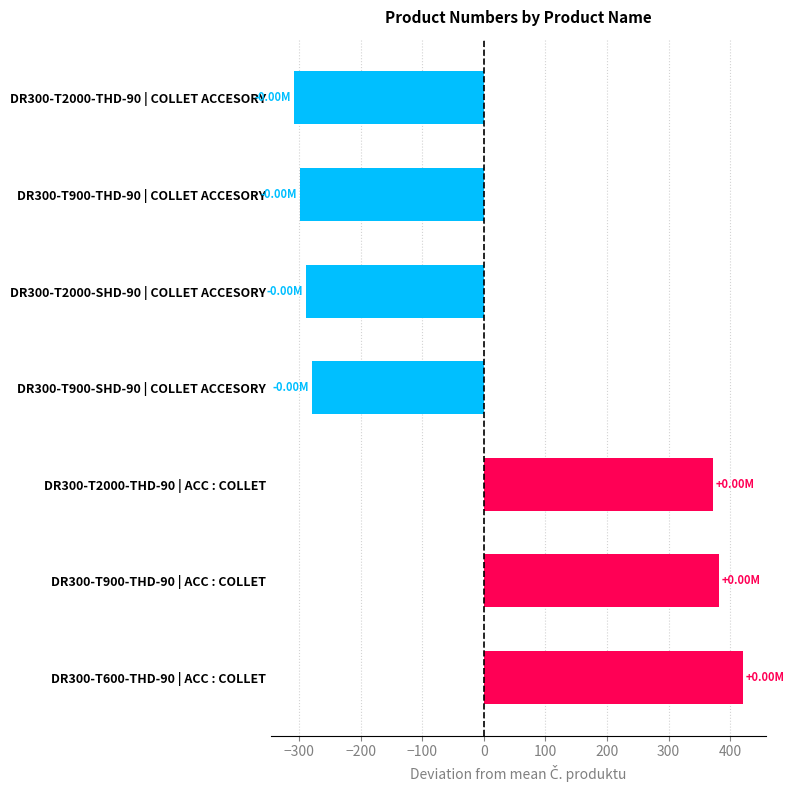

What is the difference between the values at DR300-T900-SHD-90 | COLLET ACCESORY and DR300-T900-THD-90 | COLLET ACCESORY?

20.0